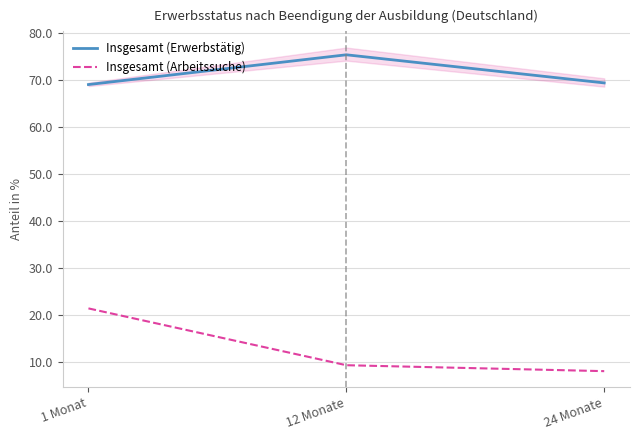

Is the value of Insgesamt (Arbeitssuche) at 1 Monat greater than the value of Insgesamt (Erwerbstätig) at 1 Monat?

No